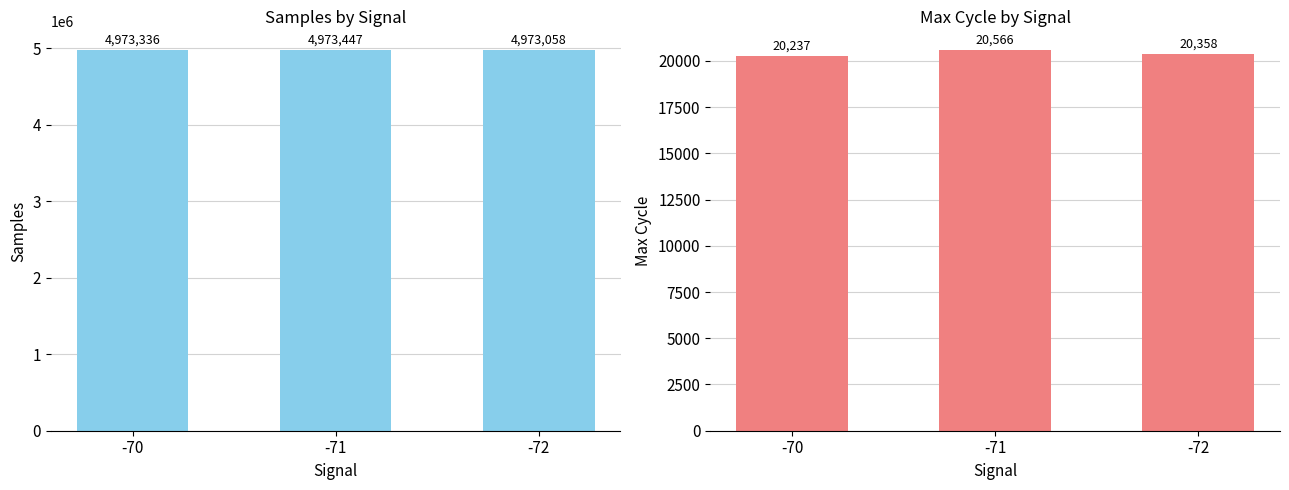

At which category does the chart reach its peak across all series?

-71